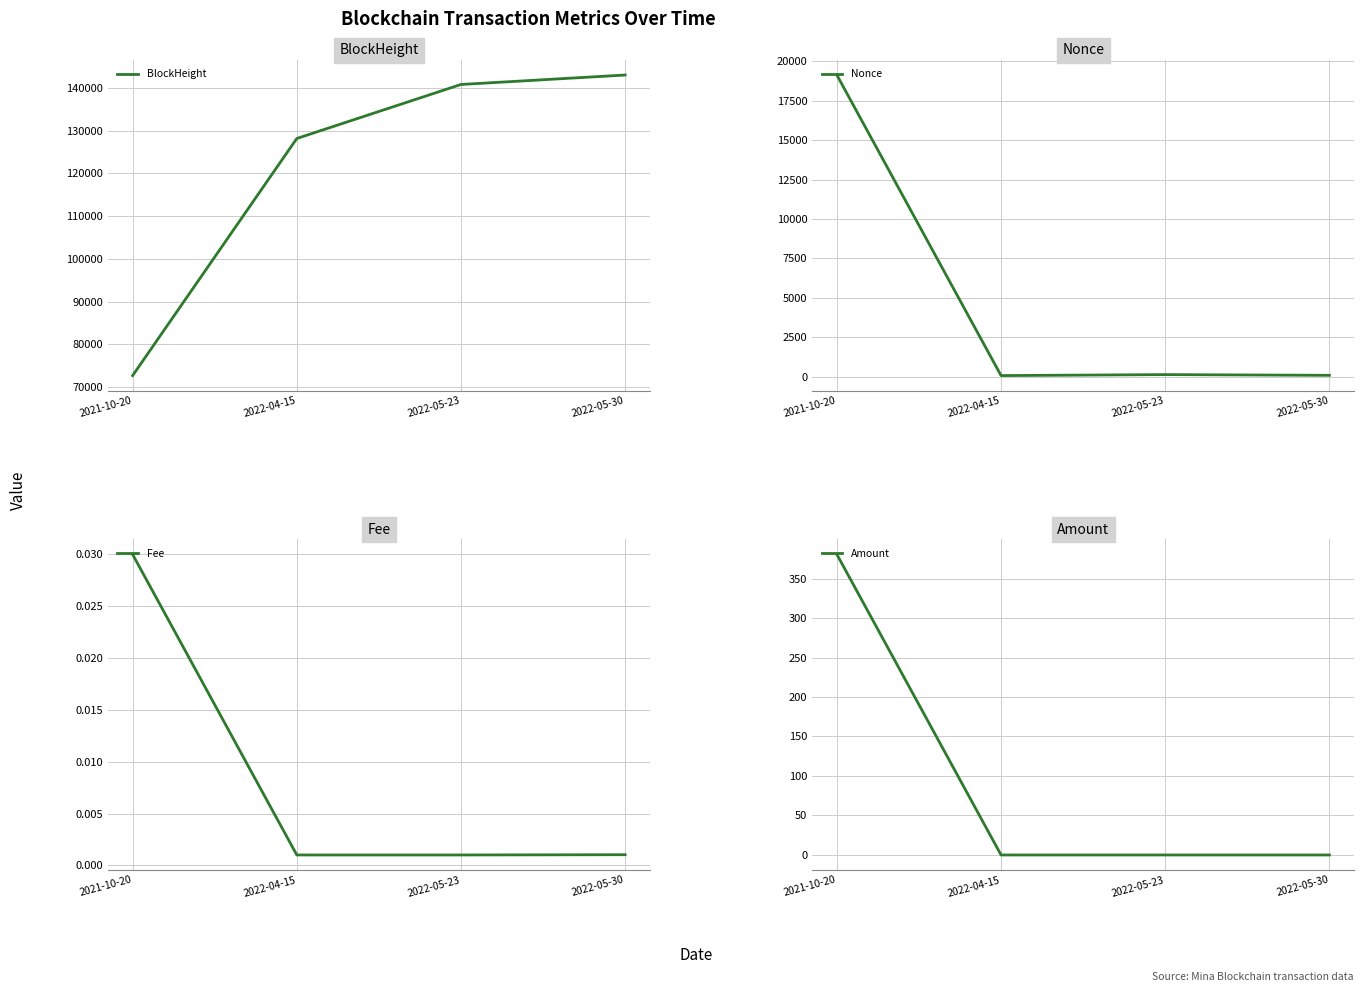

What is the value of the BlockHeight point at the 4th from the left?

142985.0